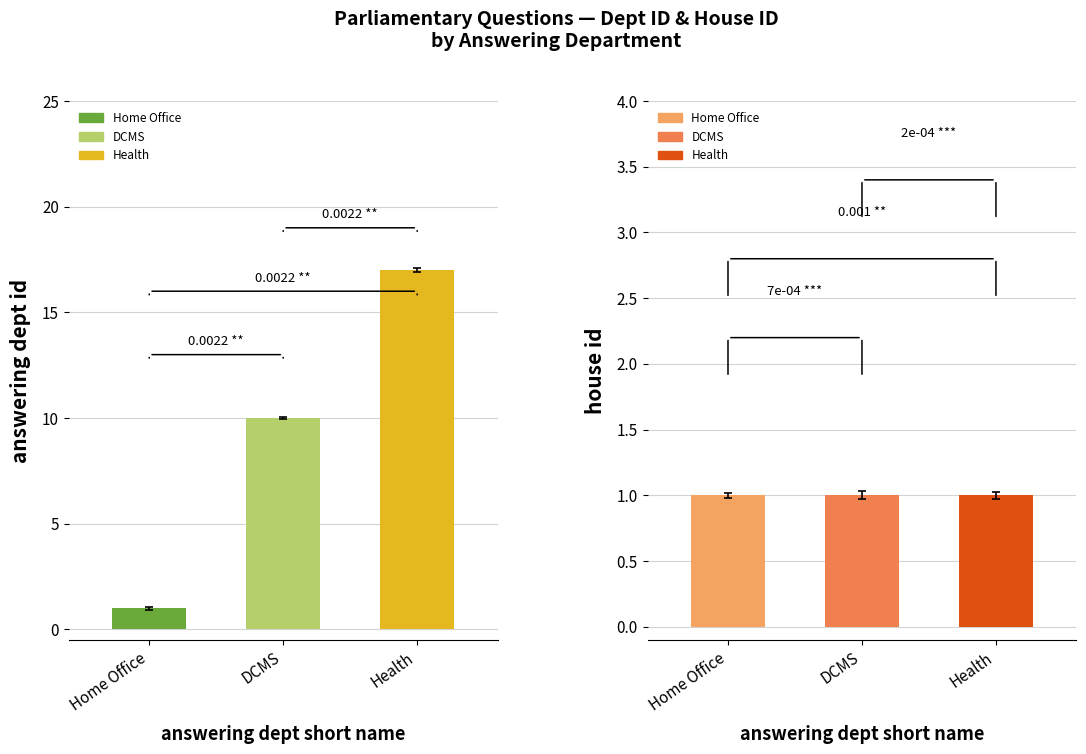

Which series has the largest total across all categories?

answering dept id